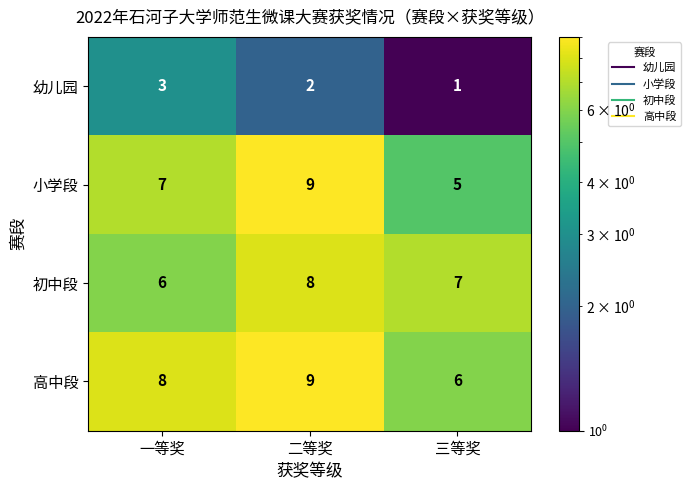

Reading left to right, list all the values displayed in this chart.

幼儿园: 一等奖=3	二等奖=2	三等奖=1
小学段: 一等奖=7	二等奖=9	三等奖=5
初中段: 一等奖=6	二等奖=8	三等奖=7
高中段: 一等奖=8	二等奖=9	三等奖=6